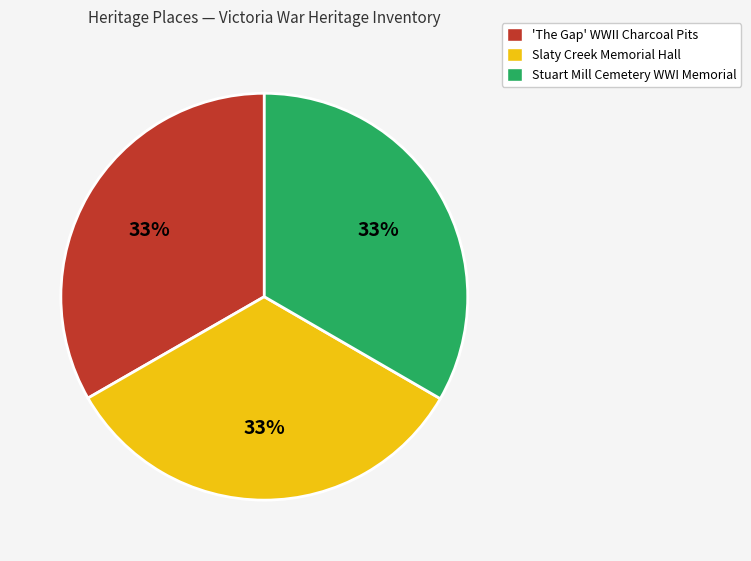

The 'The Gap' WWII Charcoal Pits slice represents 33% of the pie. True or false?

True